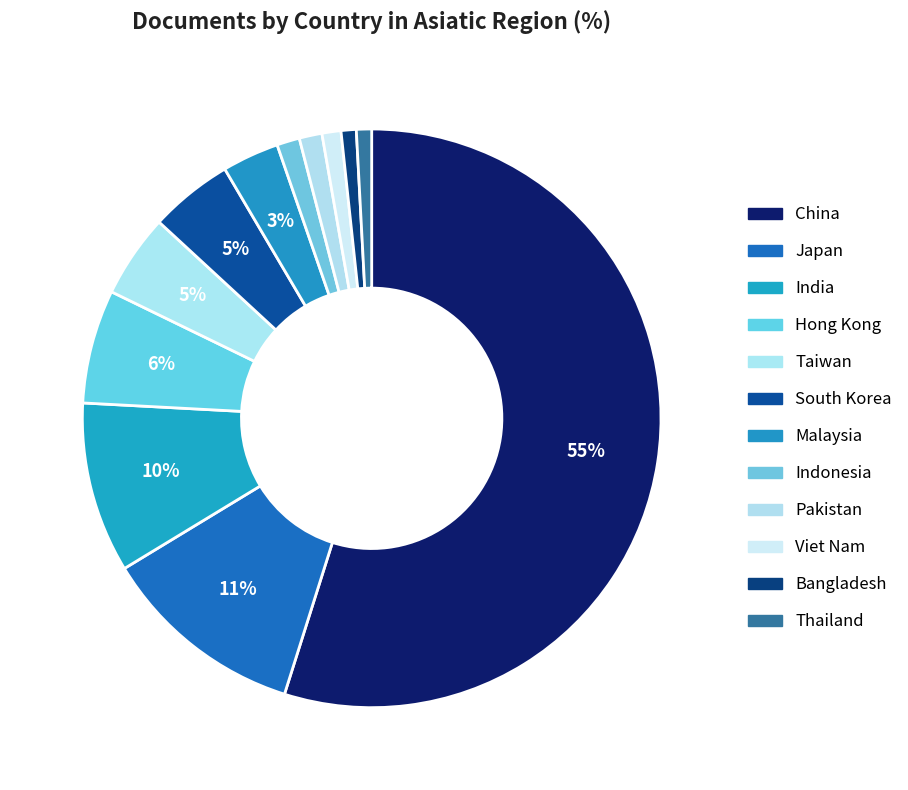

How many segments does this pie chart have?

12